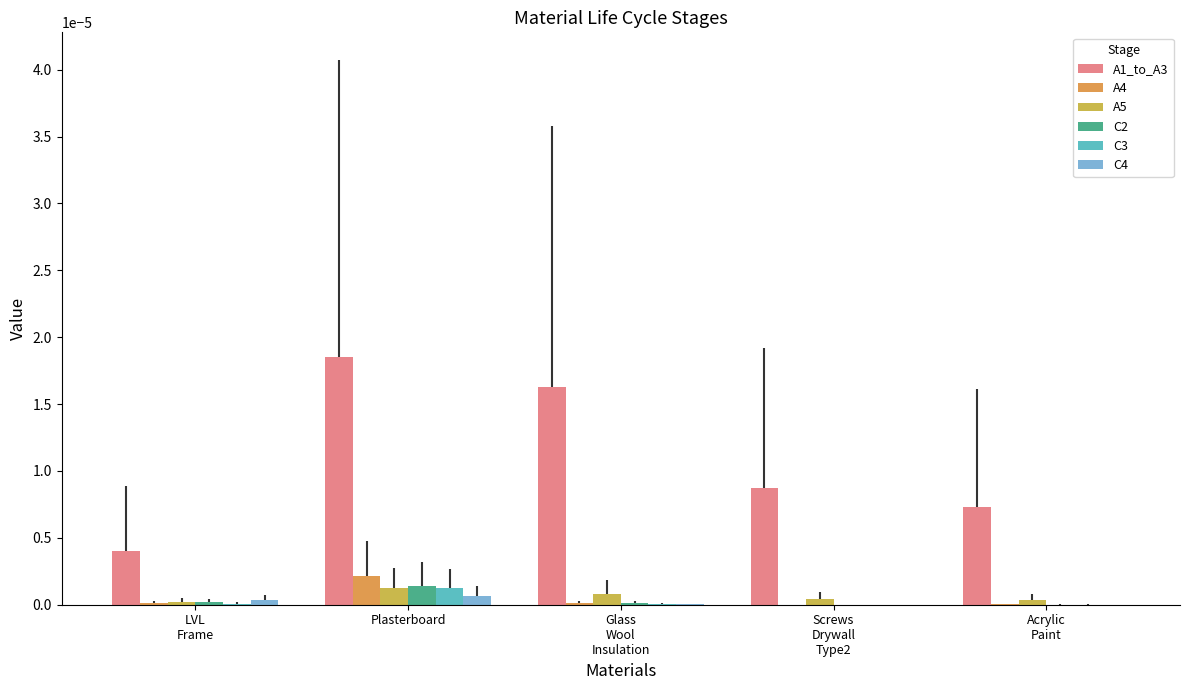

Reading right to left, transcribe all the data shown in this chart.

A1_to_A3: 0.0	0.0	0.0	0.0	0.0
A4: 0.0	0.0	0.0	0.0	0.0
A5: 0.0	0.0	0.0	0.0	0.0
C2: 0.0	0.0	0.0	0.0	0.0
C3: 0.0	0.0	0.0	0.0	0.0
C4: 0.0	0.0	0.0	0.0	0.0